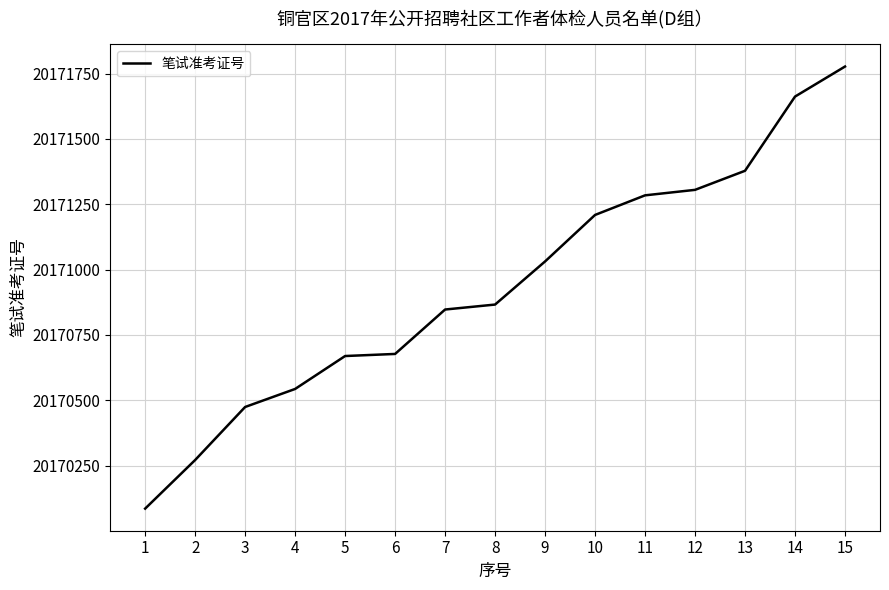

The chart shows a value of 13158528 at 15. True or false?

False